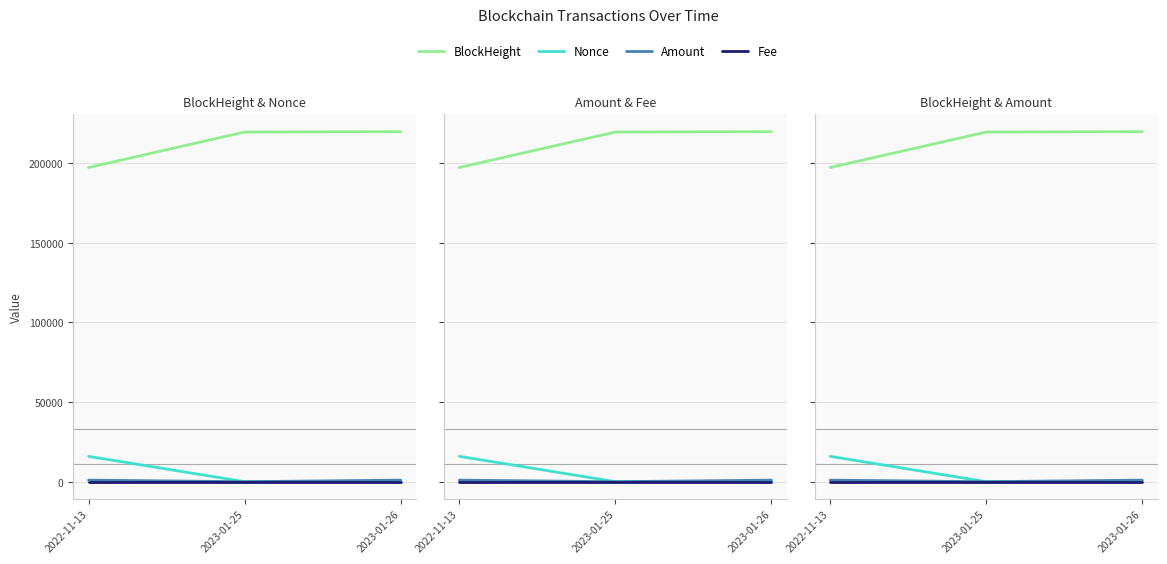

At how many categories does at least one series exceed 105244?

3